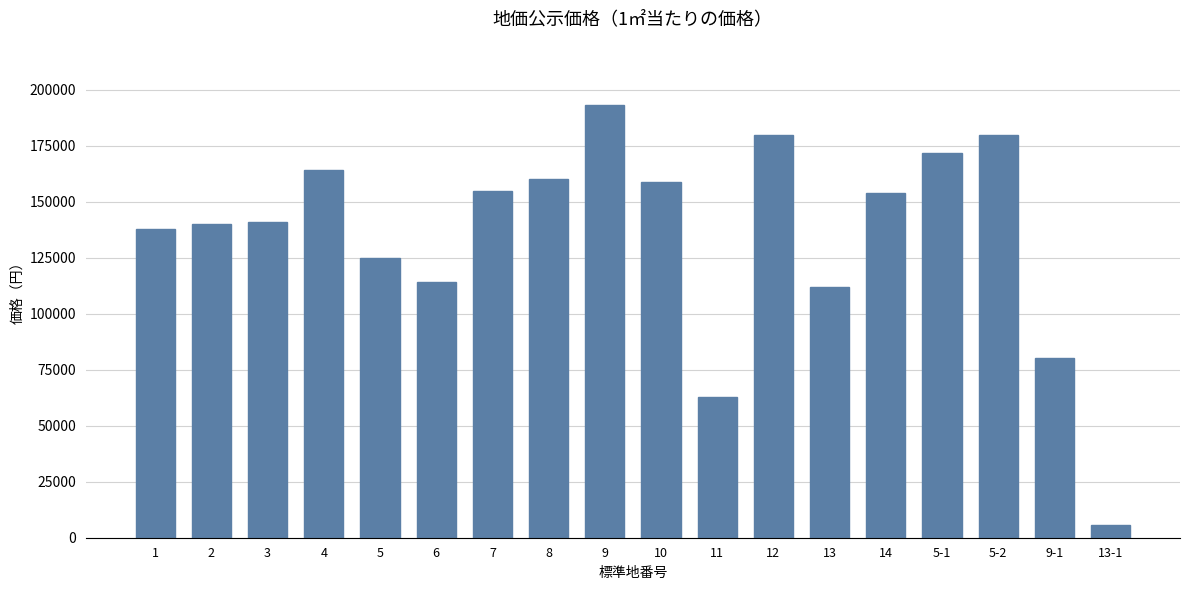

Reading left to right, extract all data points from this chart.

1=138000	2=140000	3=141000	4=164000	5=125000	6=114000	7=155000	8=160000	9=193000	10=159000	11=63000	12=180000	13=112000	14=154000	5-1=172000	5-2=180000	9-1=80400	13-1=5830